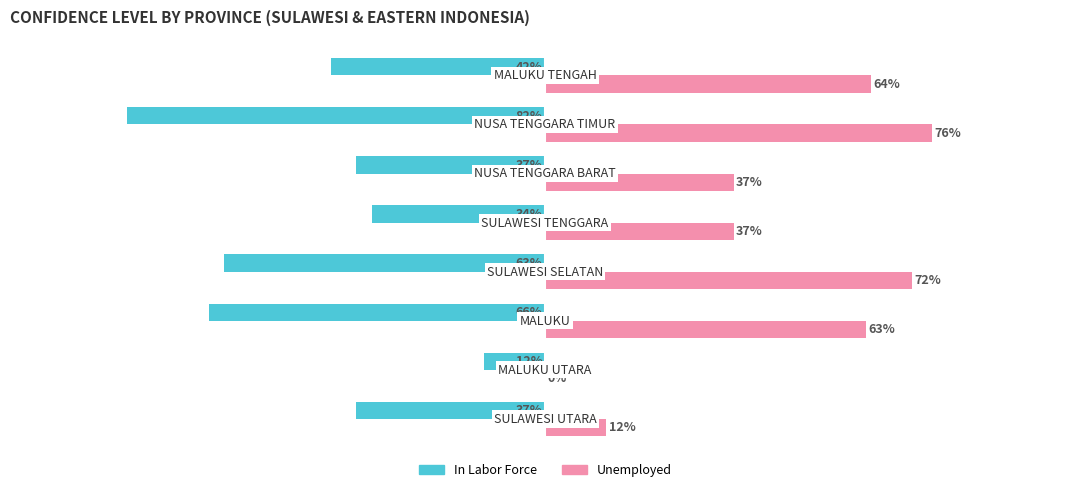

Which series has the largest total across all categories?

Unemployed